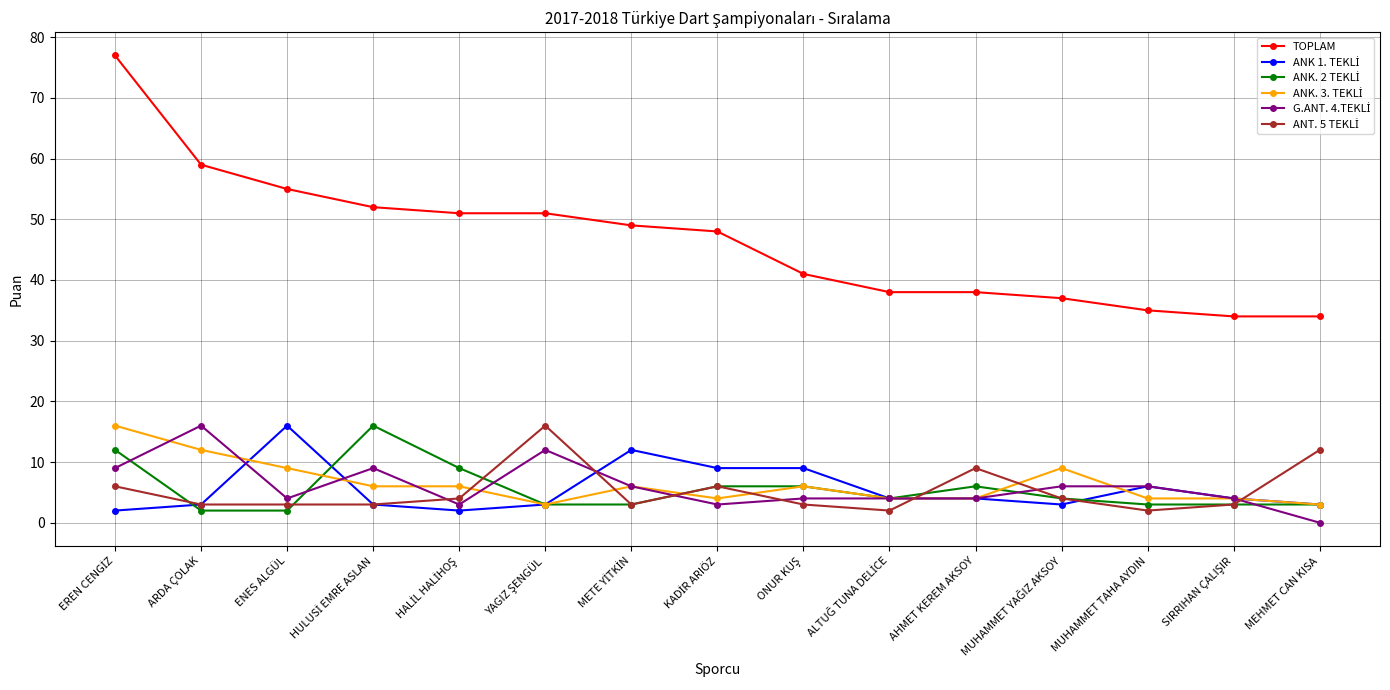

What is the maximum value shown in the chart?

77